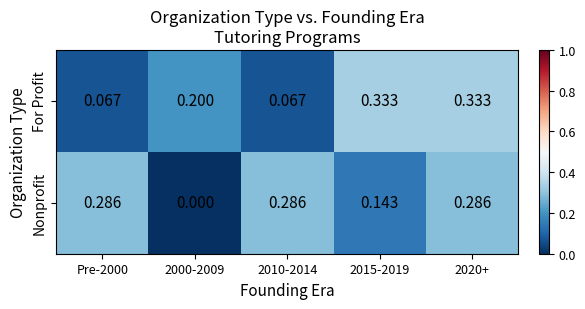

Is the value of For Profit at 2015-2019 greater than the value of Nonprofit at Pre-2000?

Yes